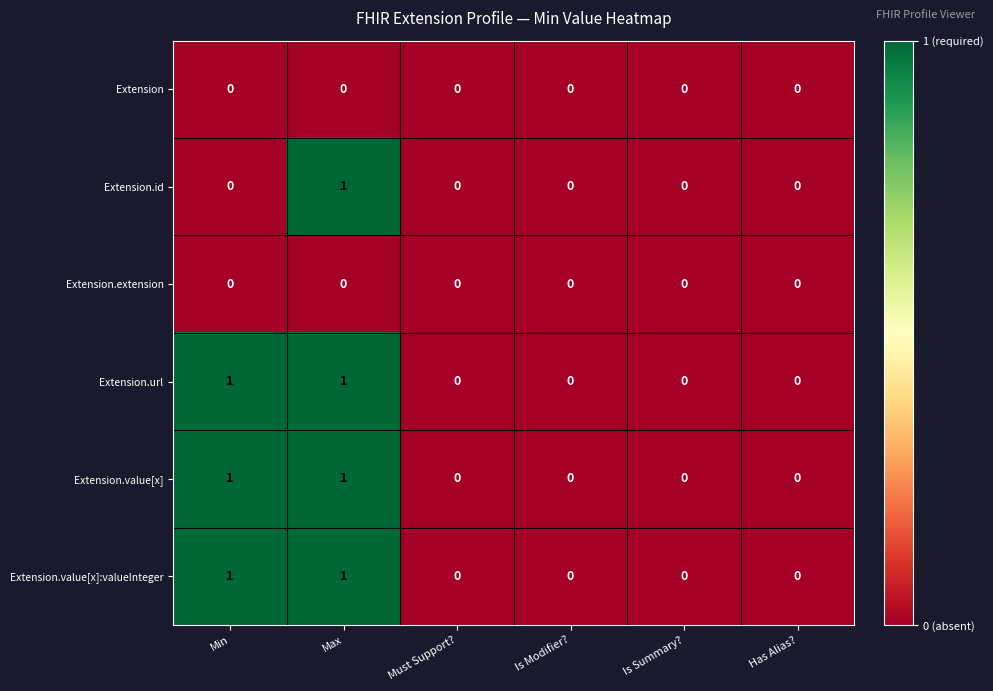

The Extension series shows 0 at Max. True or false?

True